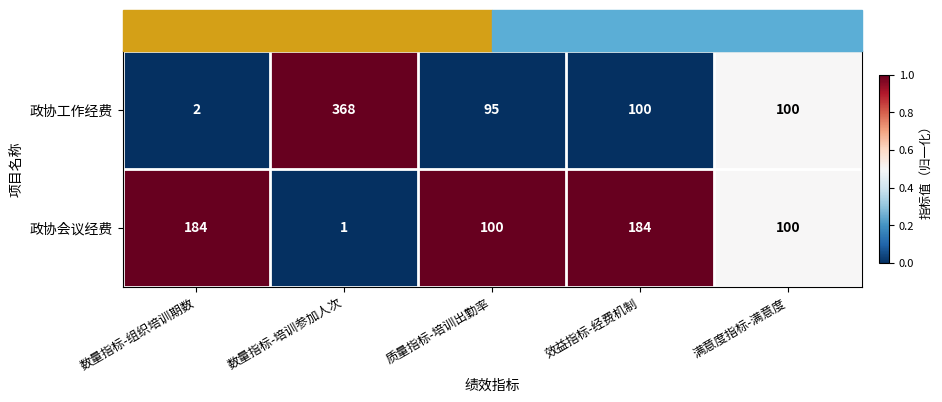

Between 数量指标-组织培训期数 and 满意度指标-满意度, which series saw the biggest shift?

政协工作经费